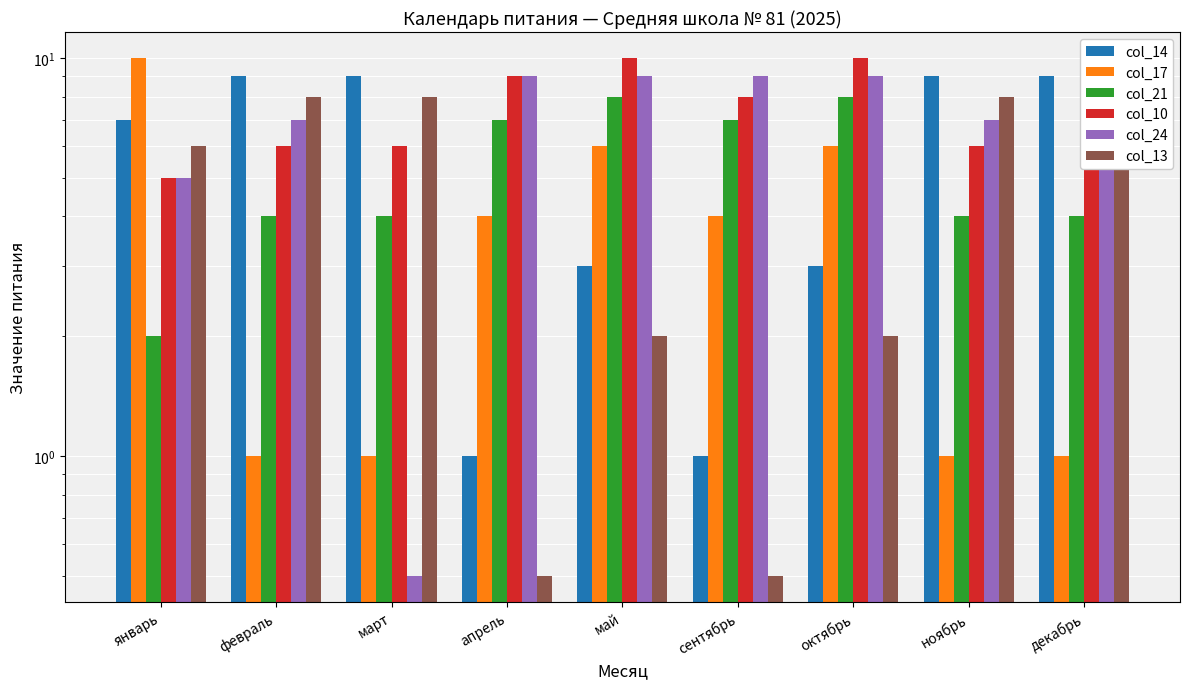

At which label does col_17 reach its peak?

январь